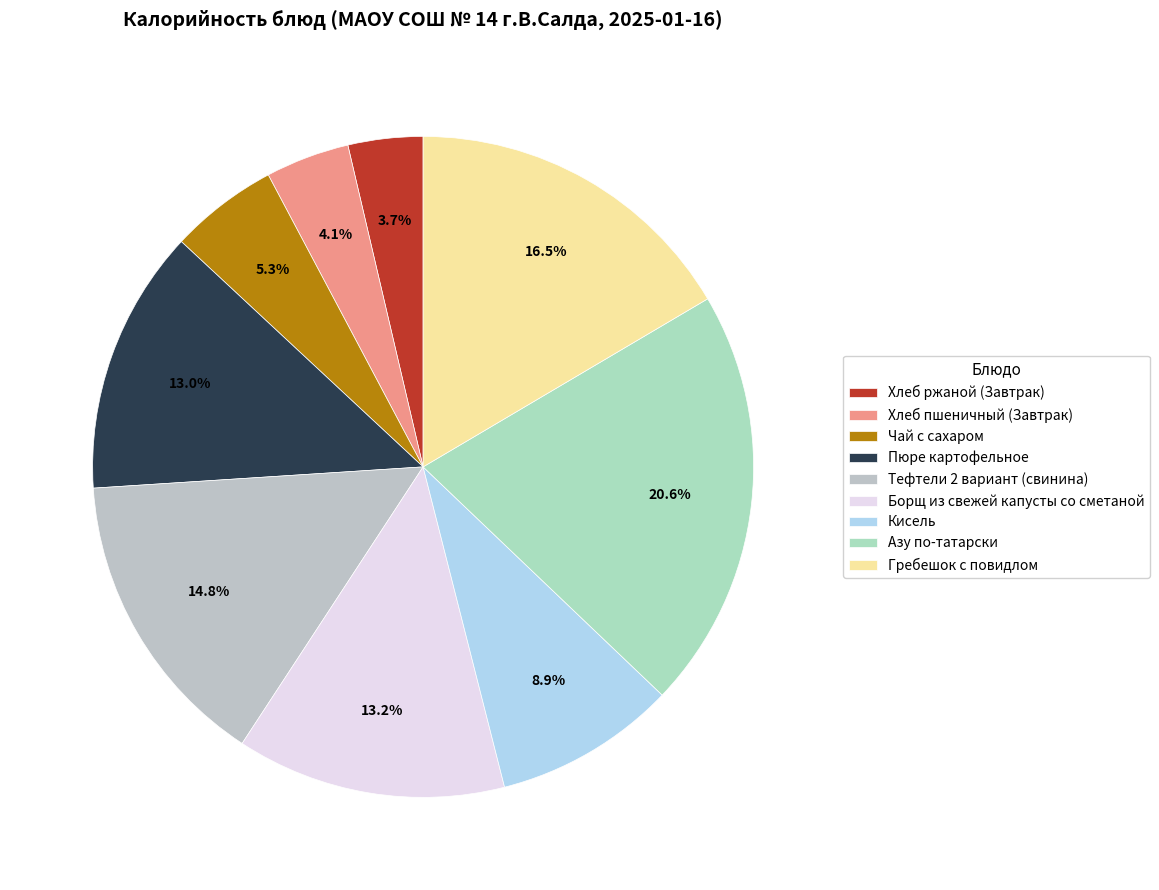

To the nearest percent, what percentage of the pie is Чай с сахаром?

5%